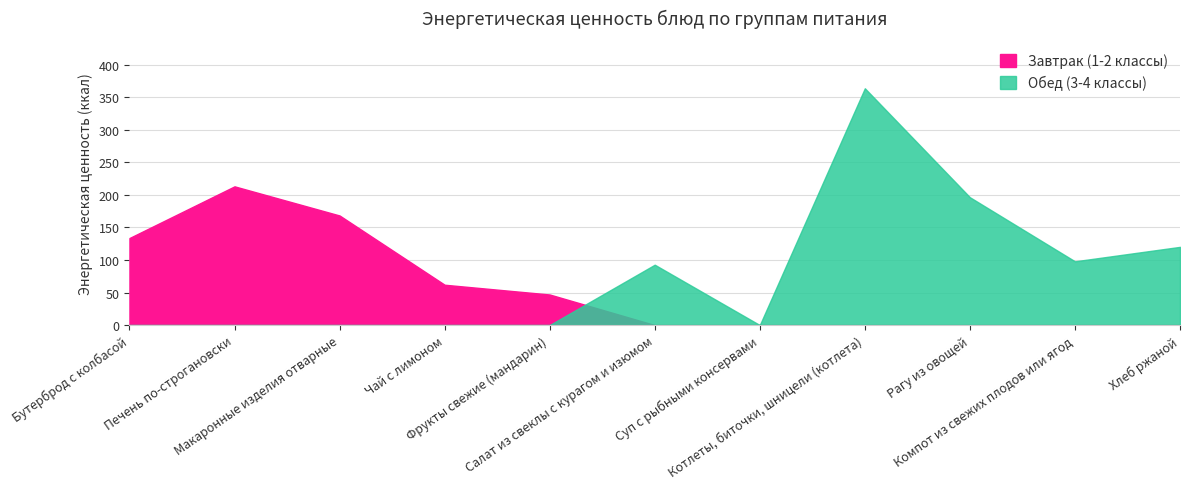

True or false: Завтрак (1-2 классы) and Обед (3-4 классы) cross at least once.

True